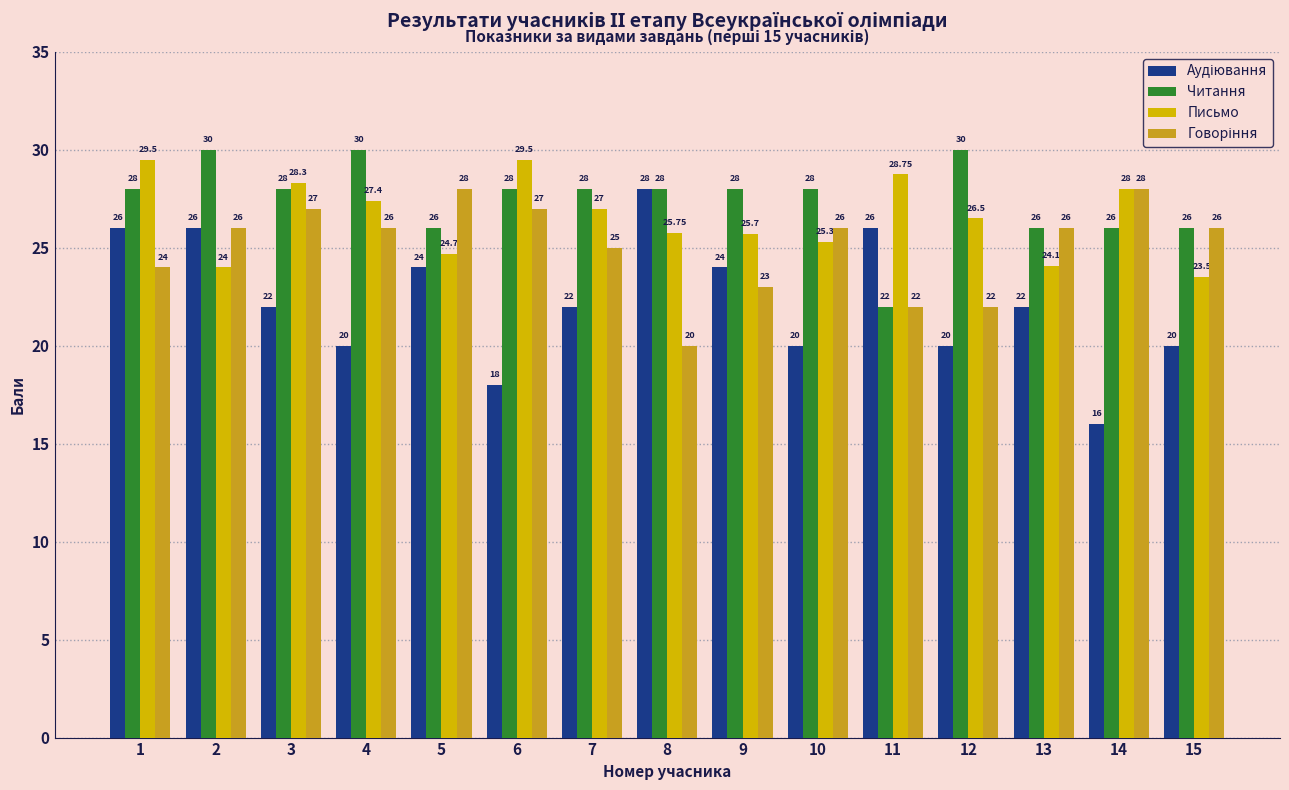

What is the spread (max minus min) of values at 4?

10.0